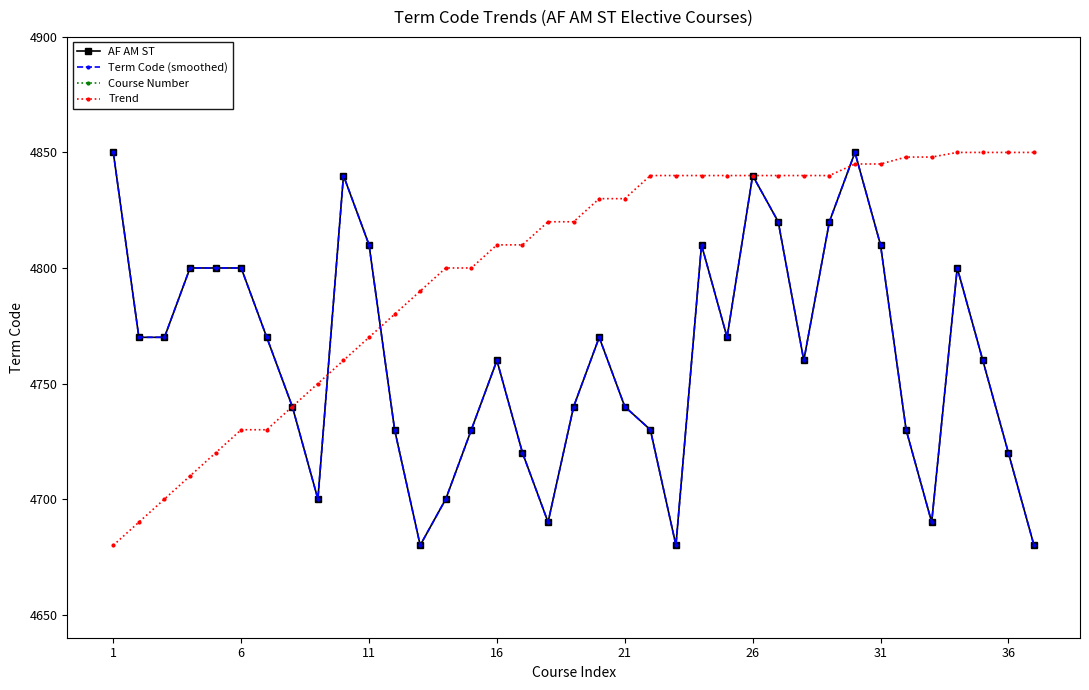

What is the sum of the Course Number values at 8 and 32?

774